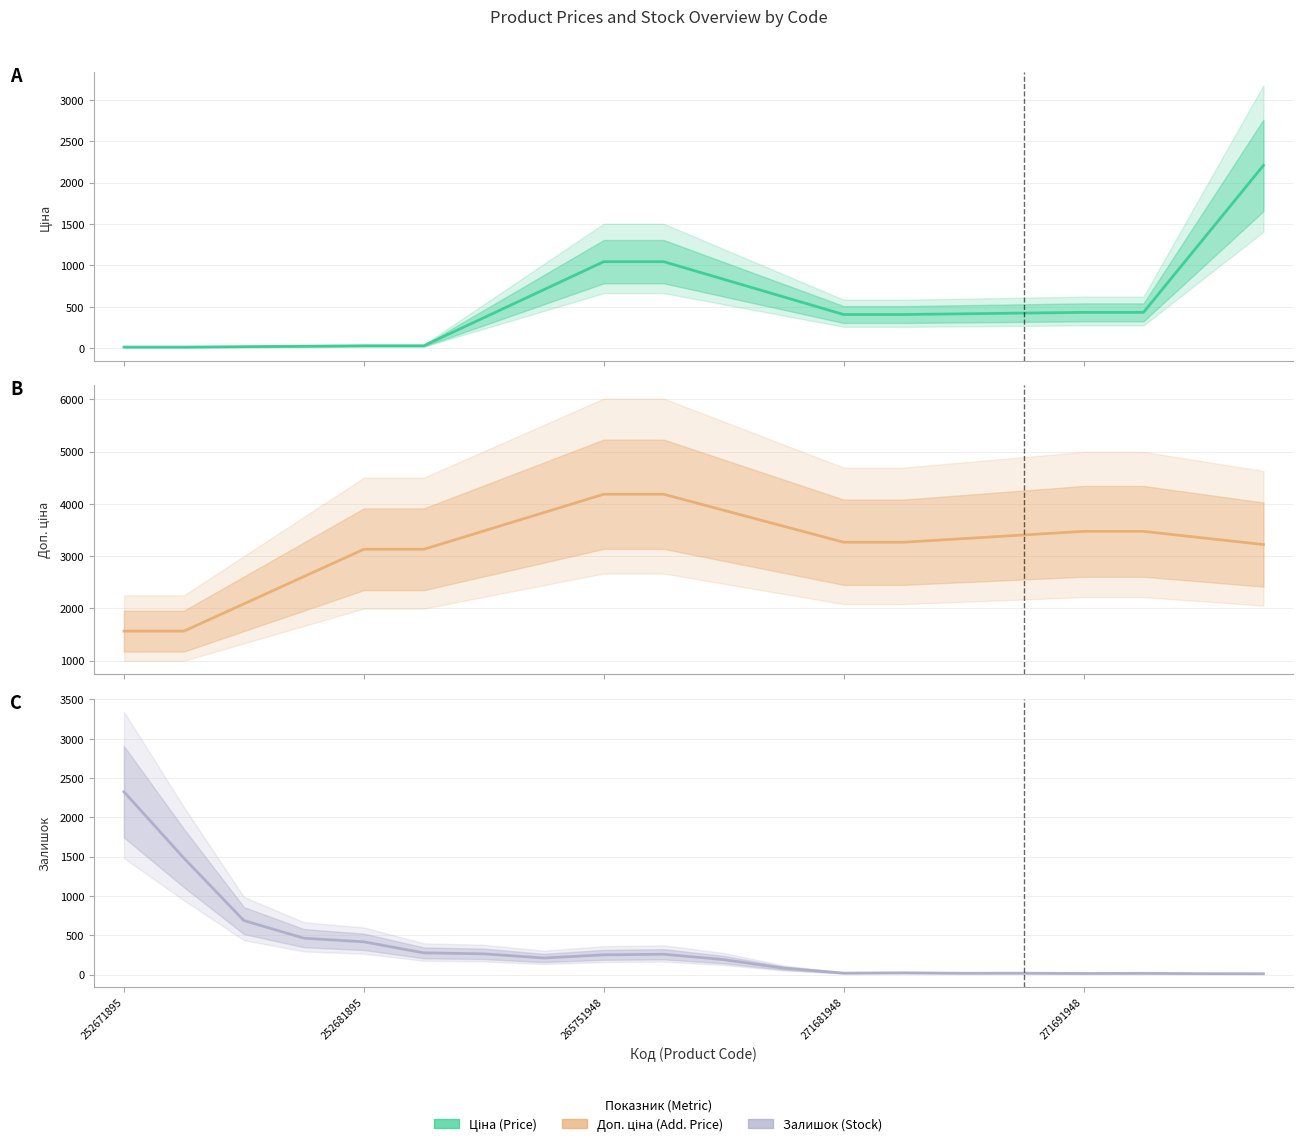

Reading left to right, what are all the values shown in this chart?

Ціна: 15.7	15.7	20.9	26.1	31.3	31.3	369.5	707.8	1046.0	1046.0	833.4	620.8	408.2	408.2	416.9	425.6	434.3	434.3	1321.1	2207.9
Доп. ціна: 1565.0	1565.0	2087.0	2609.0	3131.0	3131.0	3482.0	3833.0	4184.0	4184.0	3877.9	3571.9	3265.8	3265.8	3335.3	3404.7	3474.1	3474.1	3347.7	3221.4
Залишок: 2325.3	1482.0	687.7	463.7	417.3	277.0	264.3	211.7	251.7	259.3	191.3	82.3	19.7	23.7	18.0	19.0	15.3	17.3	13.0	12.3